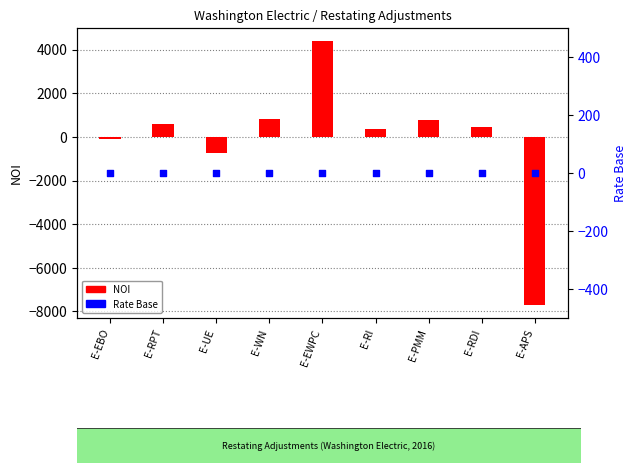

Is the value of Rate Base at E-UE greater than the value of NOI at E-RDI?

No